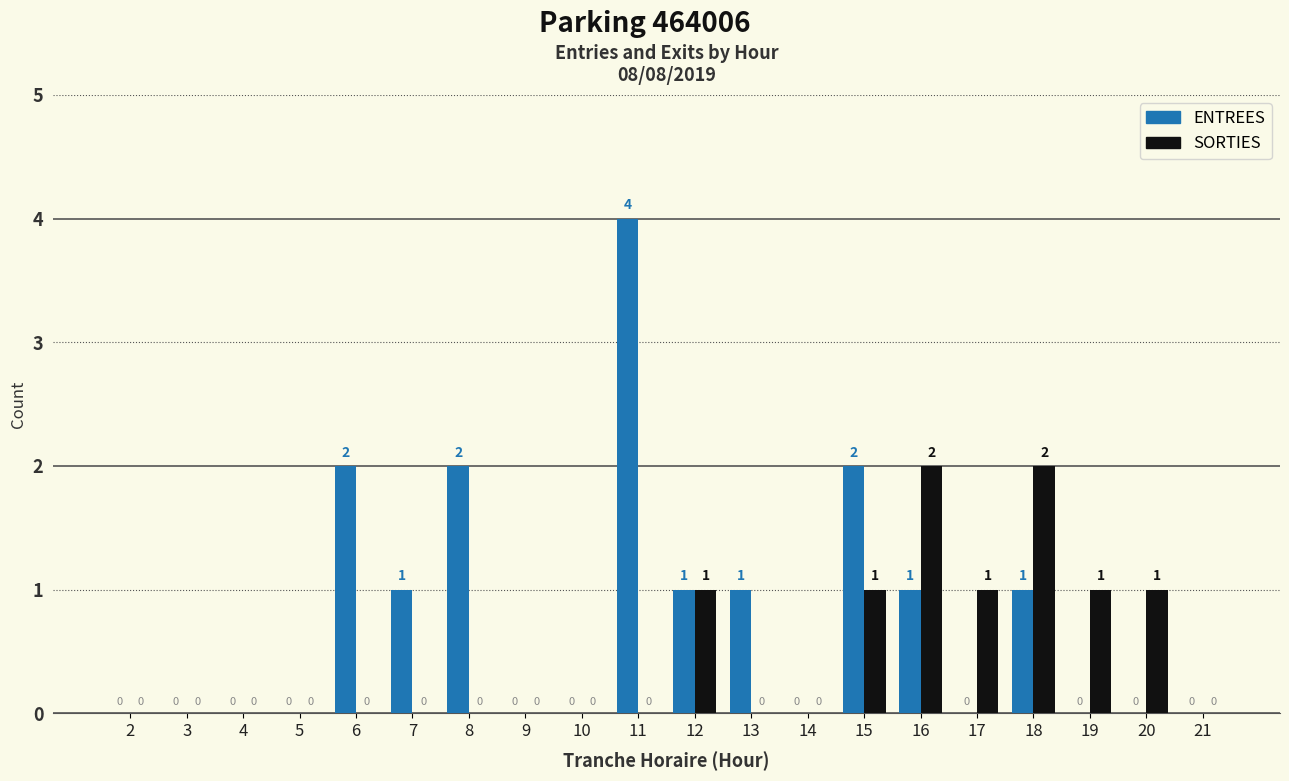

What is the sum of all SORTIES values?

9